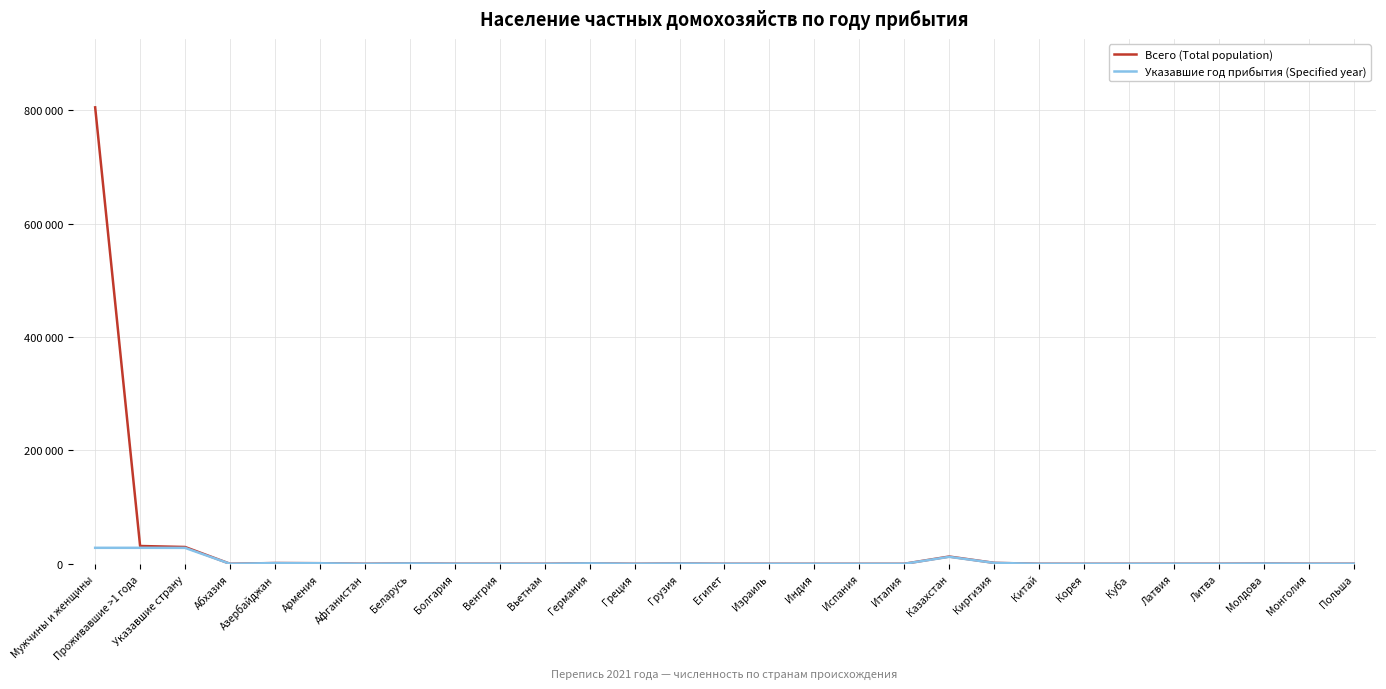

True or false: Всего (Total population) and Указавшие год прибытия (Specified year) cross at least once.

False